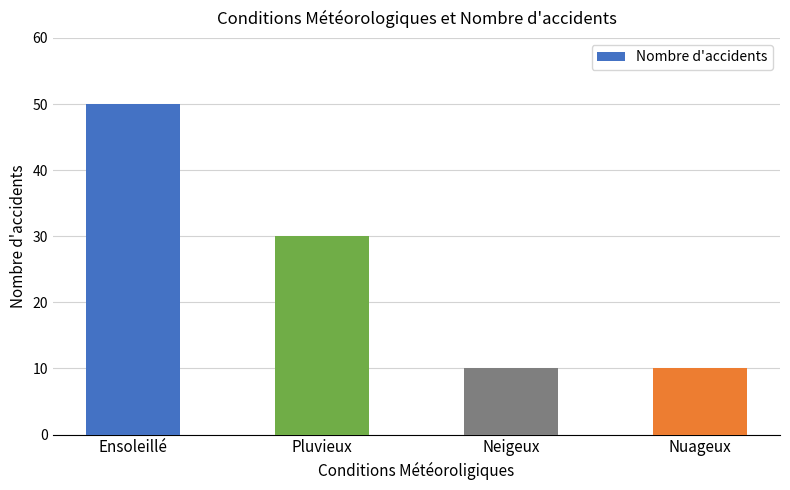

At which category does the chart reach its peak across all series?

Ensoleillé